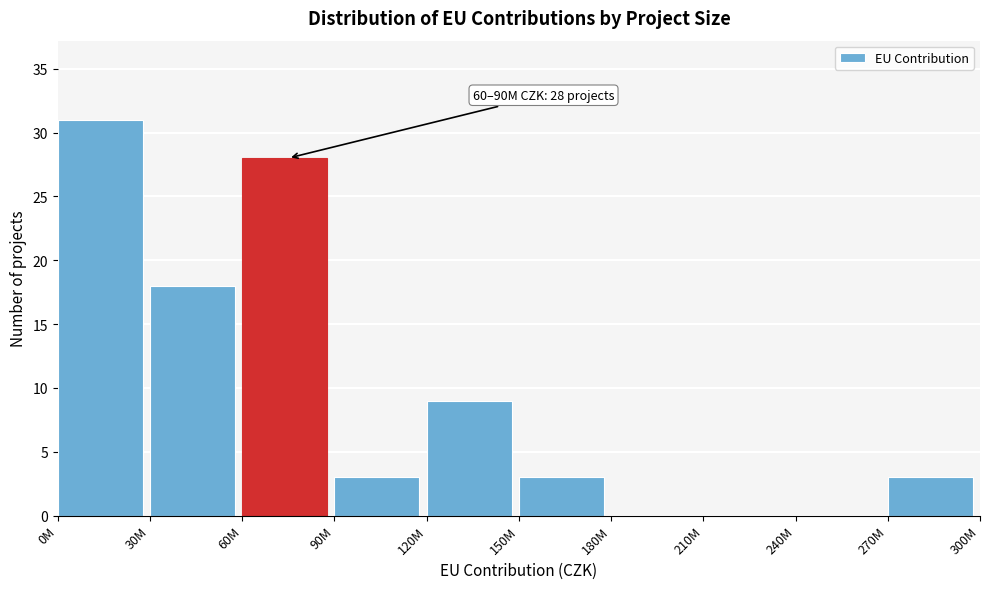

Reading right to left, extract all data points from this chart.

270M=3	240M=0	210M=0	180M=0	150M=3	120M=9	90M=3	60M=28	30M=18	0M=31